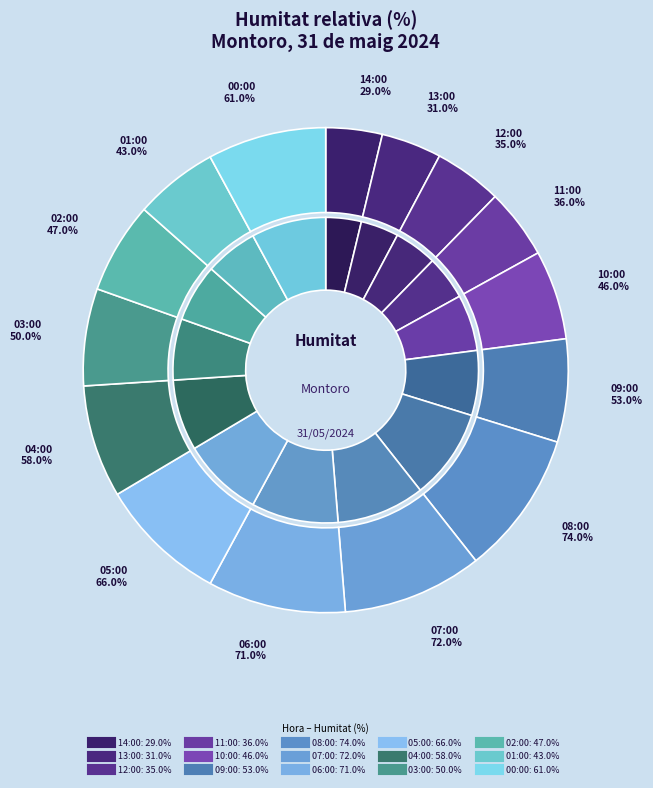

What is the change in value from 07:00 to 04:00?

-14